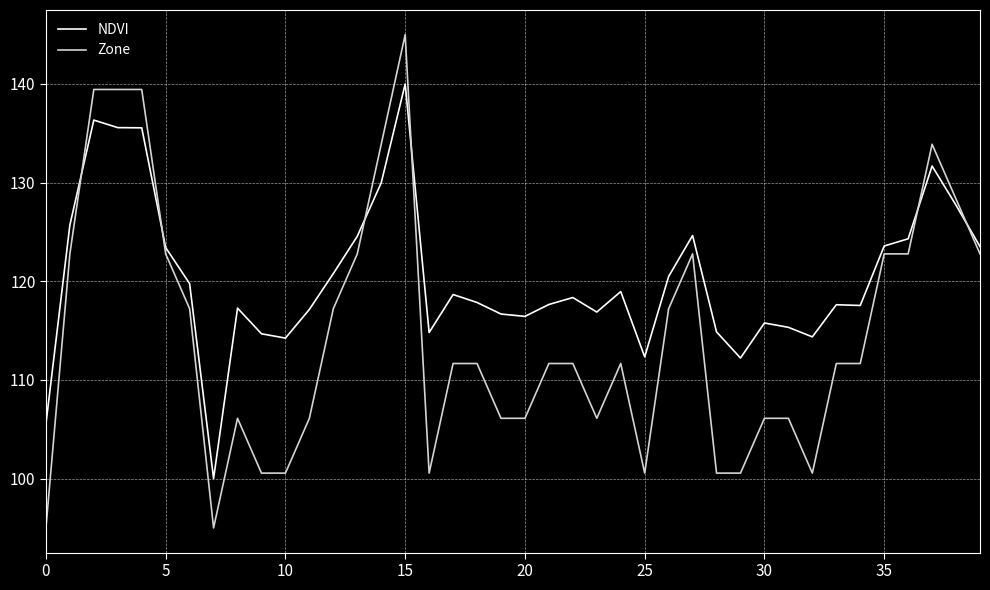

What is the difference between the second highest and second lowest values in the NDVI series?

30.8